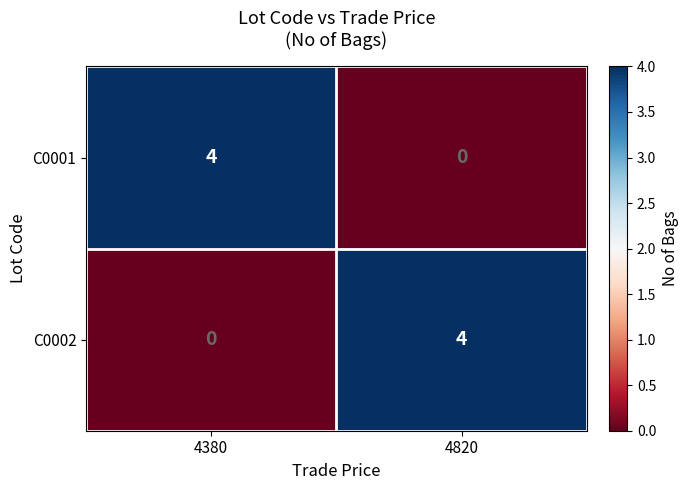

Reading right to left, what are all the values shown in this chart?

C0001: 4820=0	4380=4
C0002: 4820=4	4380=0